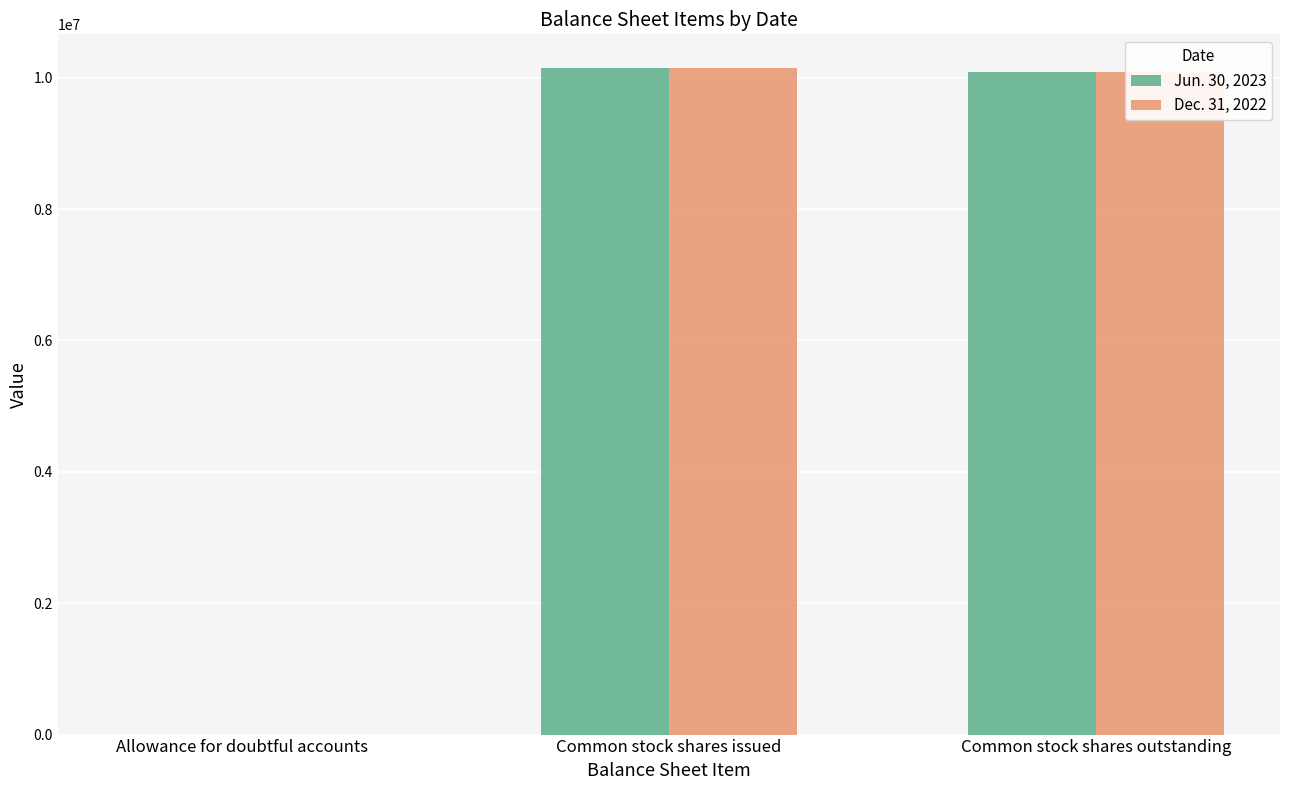

What is the total value across all series at Common stock shares issued?

20307266